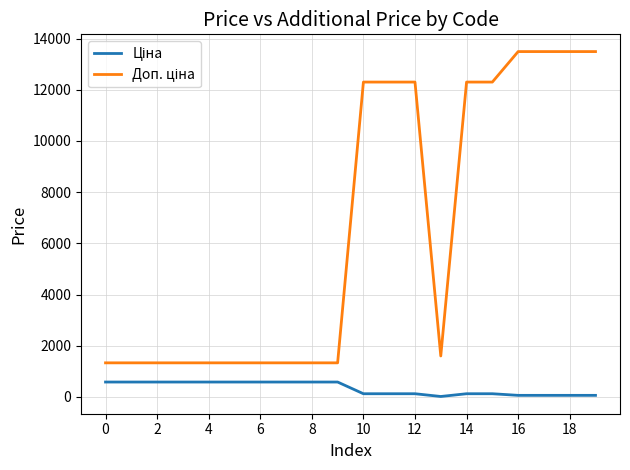

How many lines are shown in the chart?

2